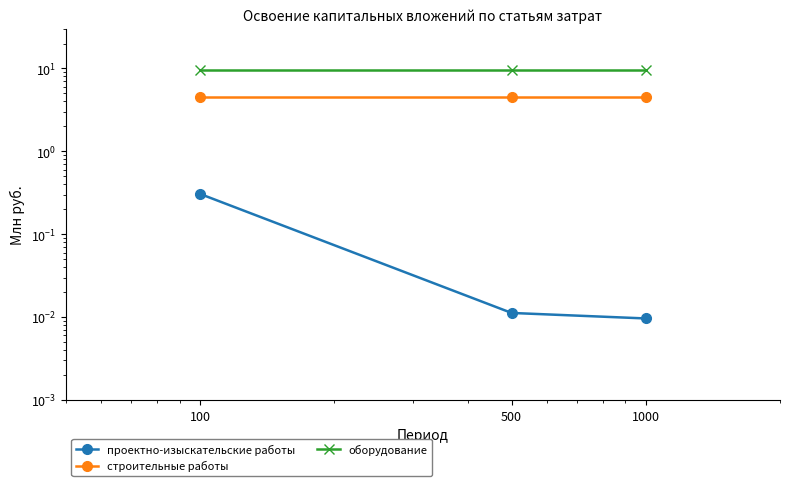

Is it true that проектно-изыскательские работы equals 0.2 at 100?

False